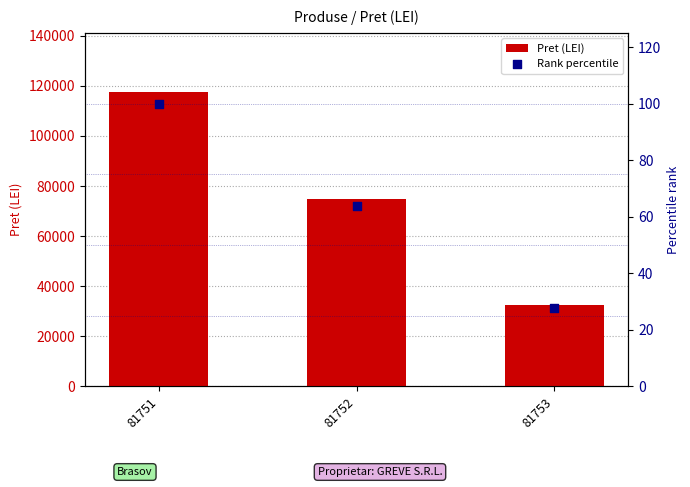

At which category is the sum across all series the highest?

81751